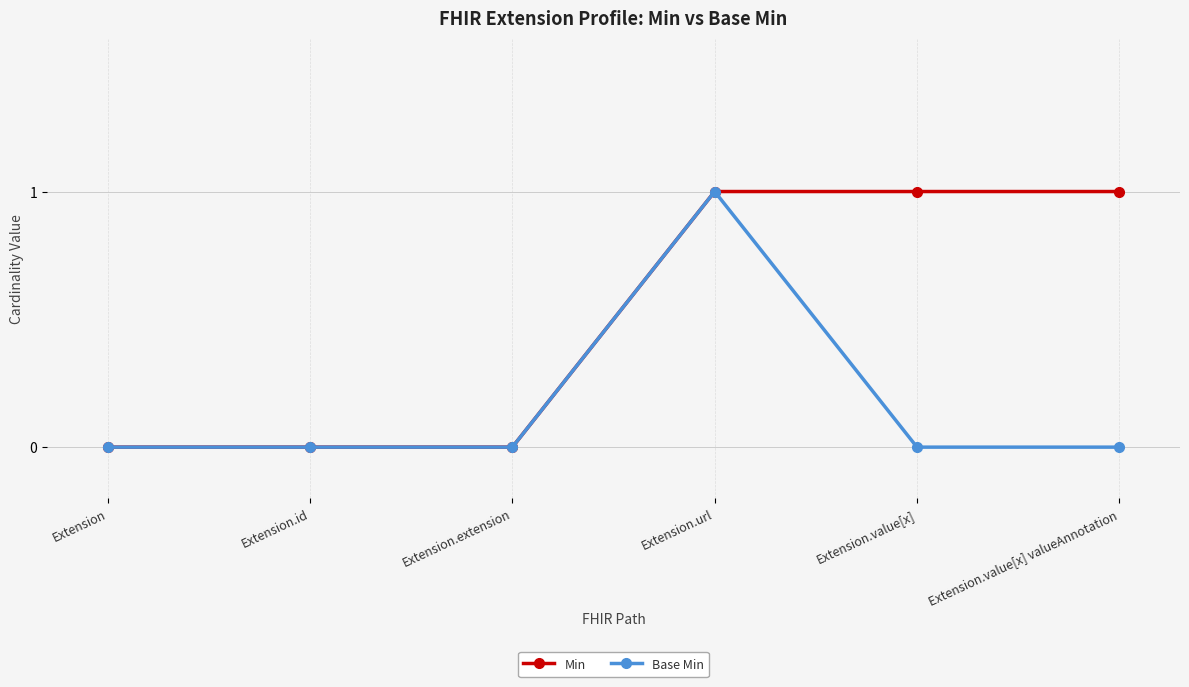

Count the Base Min values in the range 0 to 1.

6